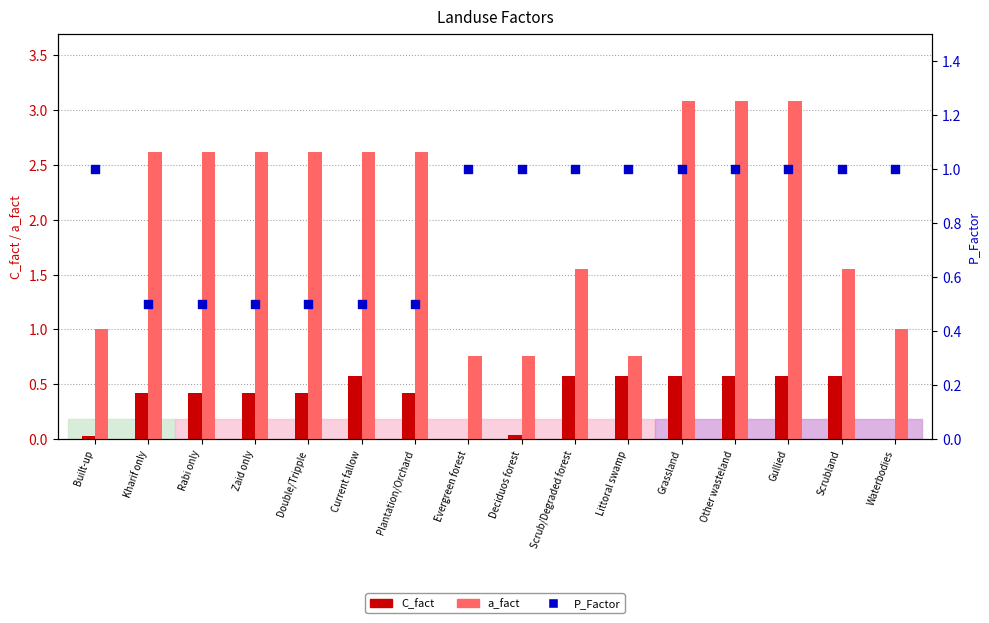

Is the value of a_fact at Grassland greater than the value of P_Factor at Evergreen forest?

Yes